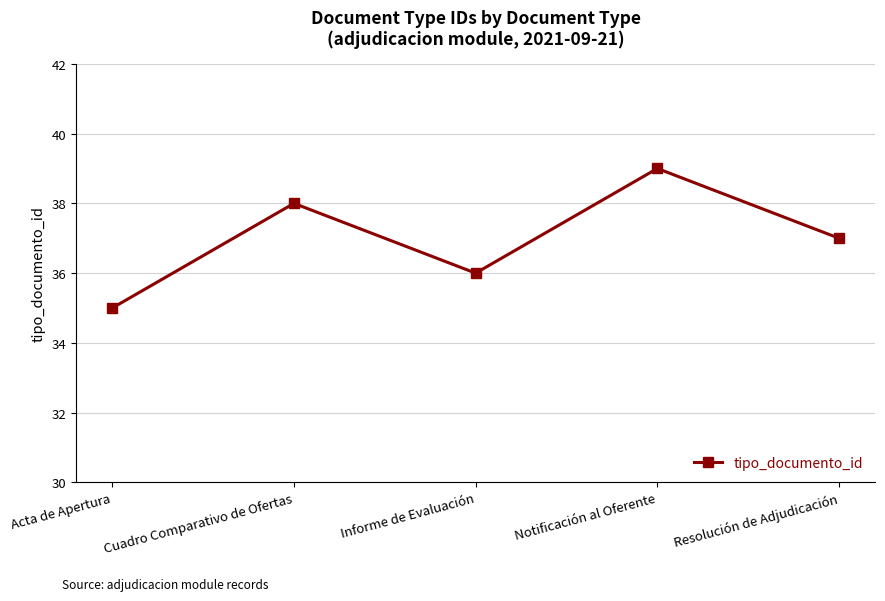

Between Notificación al Oferente and Acta de Apertura, which is larger?

Notificación al Oferente